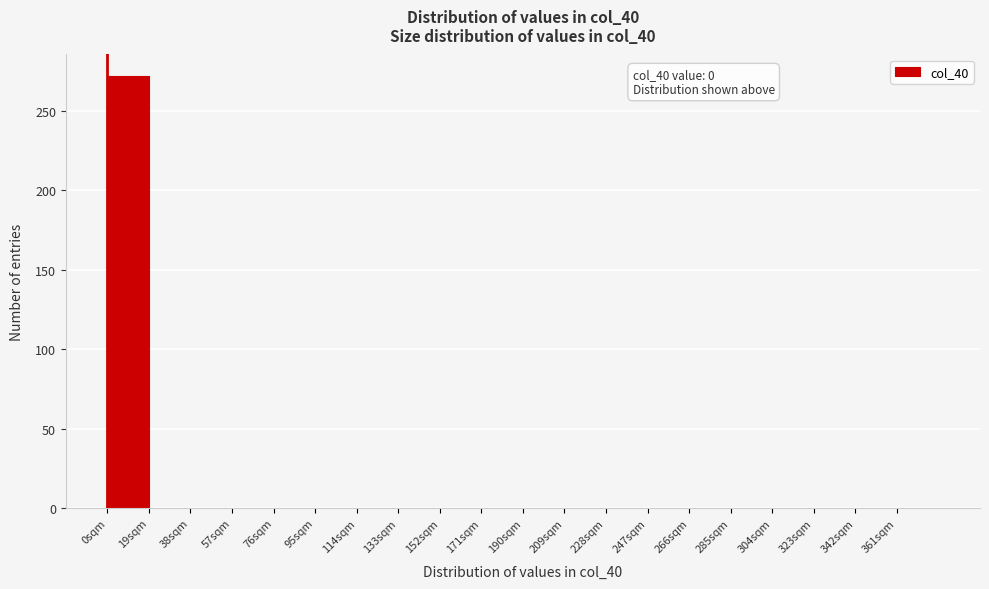

Over which range of the x-axis is the bar tallest?

0 to 19